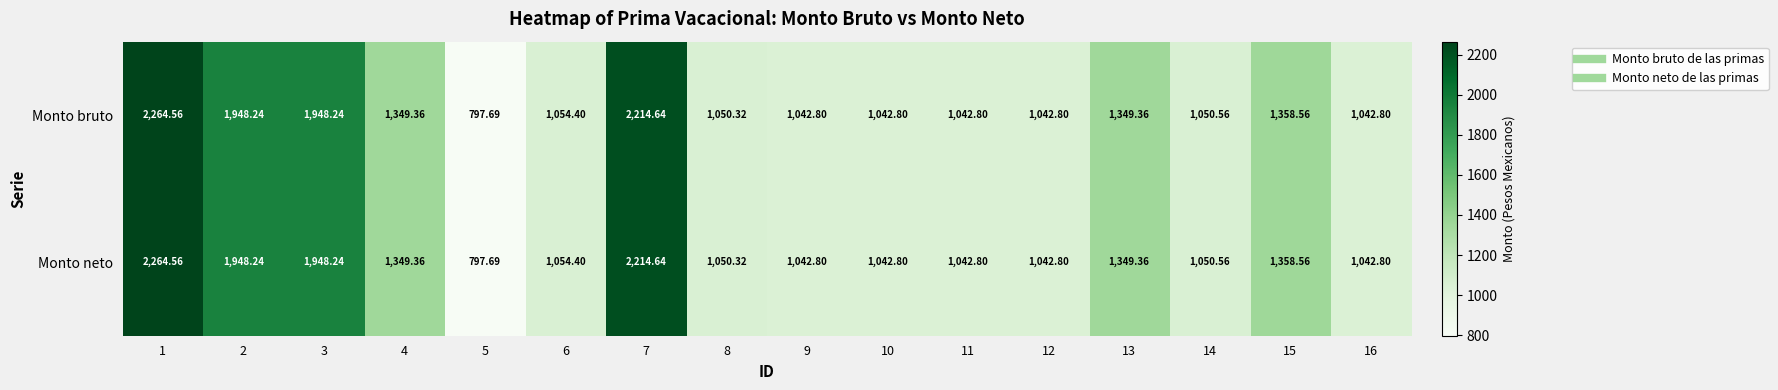

Is the value of Monto bruto at 11 greater than the value of Monto neto at 1?

No